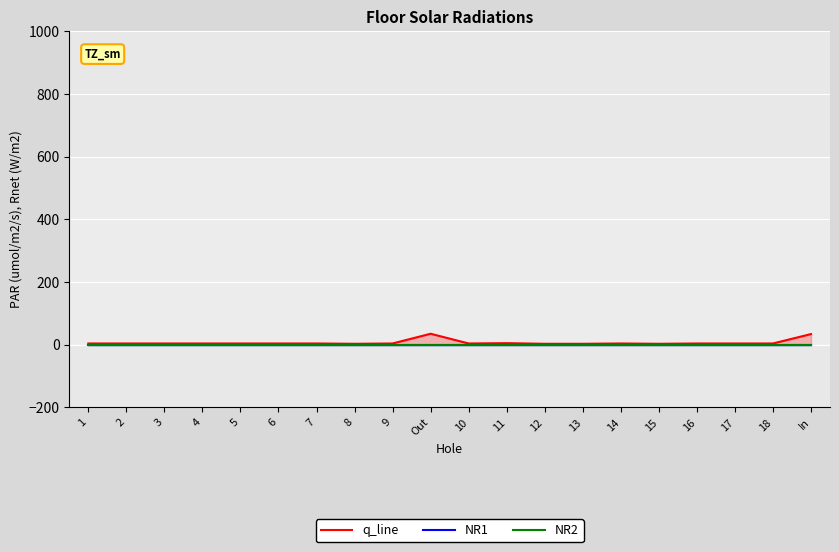

Reading left to right, list all the values displayed in this chart.

q_line: 4	4	4	4	4	4	4	3	4	35	4	5	3	3	4	3	4	4	4	34
NR1: 0	0	0	0	0	0	0	0	0	0	0	0	0	0	0	0	0	0	0	0
NR2: 0	0	0	0	0	0	0	0	0	0	0	0	0	0	0	0	0	0	0	0